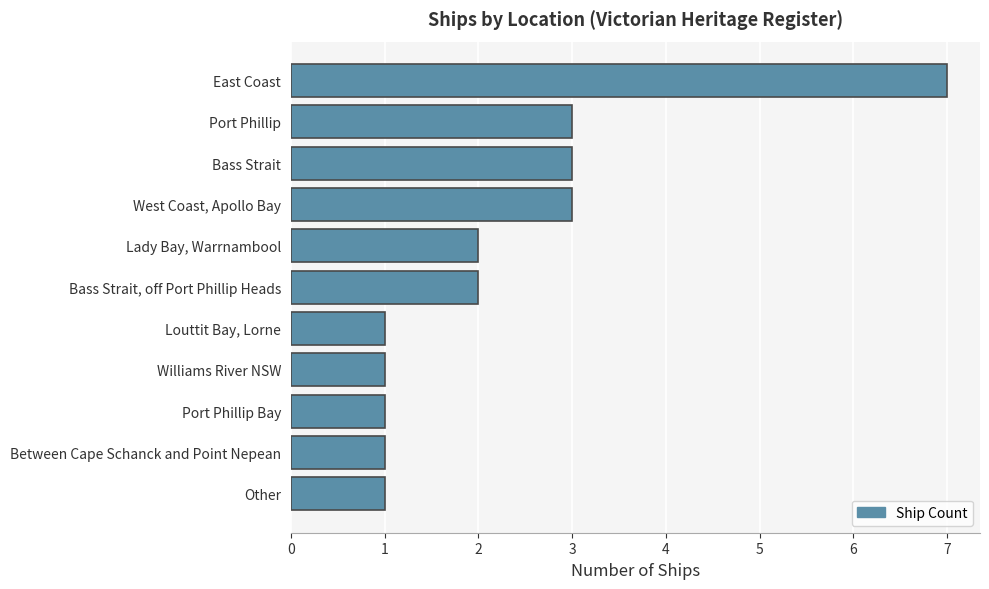

What is the change in value from Williams River NSW to Bass Strait, off Port Phillip Heads?

+1